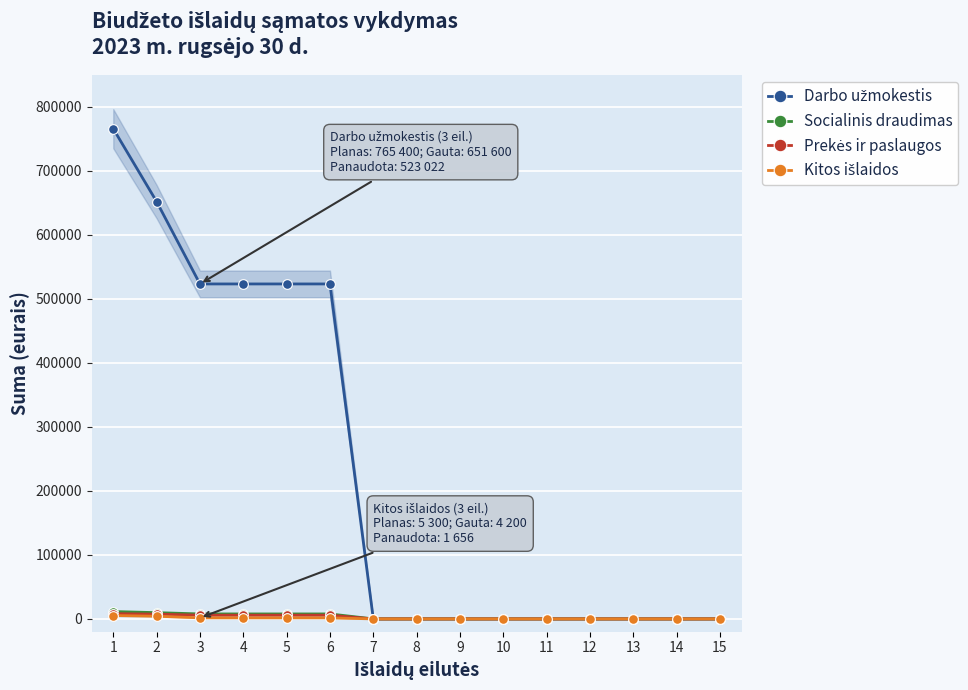

List the series in order of their peak value, lowest first.

Kitos išlaidos, Prekės ir paslaugos, Socialinis draudimas, Darbo užmokestis